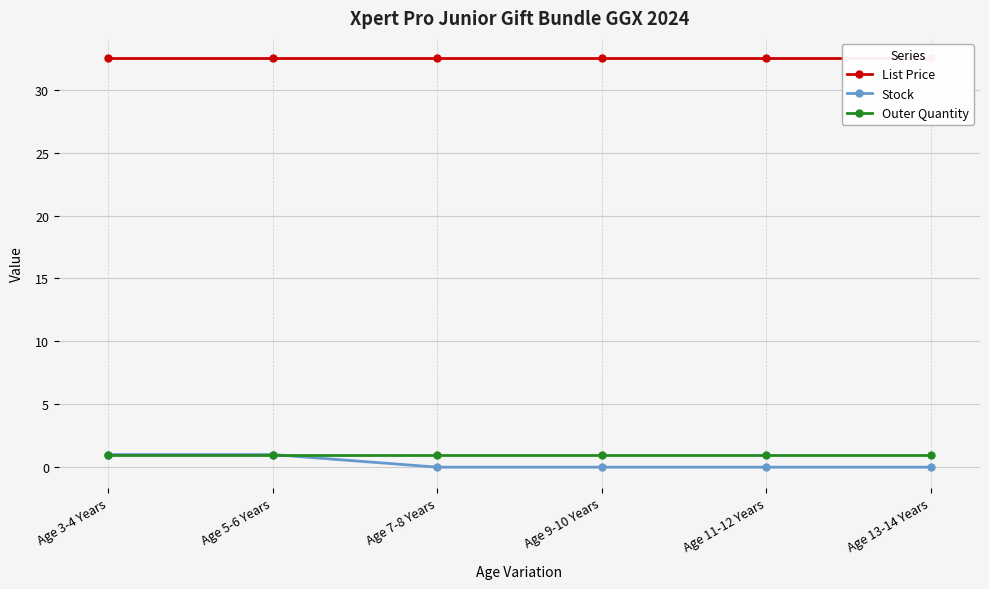

Reading left to right, what are all the values shown in this chart?

List Price: Age 3-4 Years=32.5	Age 5-6 Years=32.5	Age 7-8 Years=32.5	Age 9-10 Years=32.5	Age 11-12 Years=32.5	Age 13-14 Years=32.5
Stock: Age 3-4 Years=1.0	Age 5-6 Years=1.0	Age 7-8 Years=0.0	Age 9-10 Years=0.0	Age 11-12 Years=0.0	Age 13-14 Years=0.0
Outer Quantity: Age 3-4 Years=1.0	Age 5-6 Years=1.0	Age 7-8 Years=1.0	Age 9-10 Years=1.0	Age 11-12 Years=1.0	Age 13-14 Years=1.0